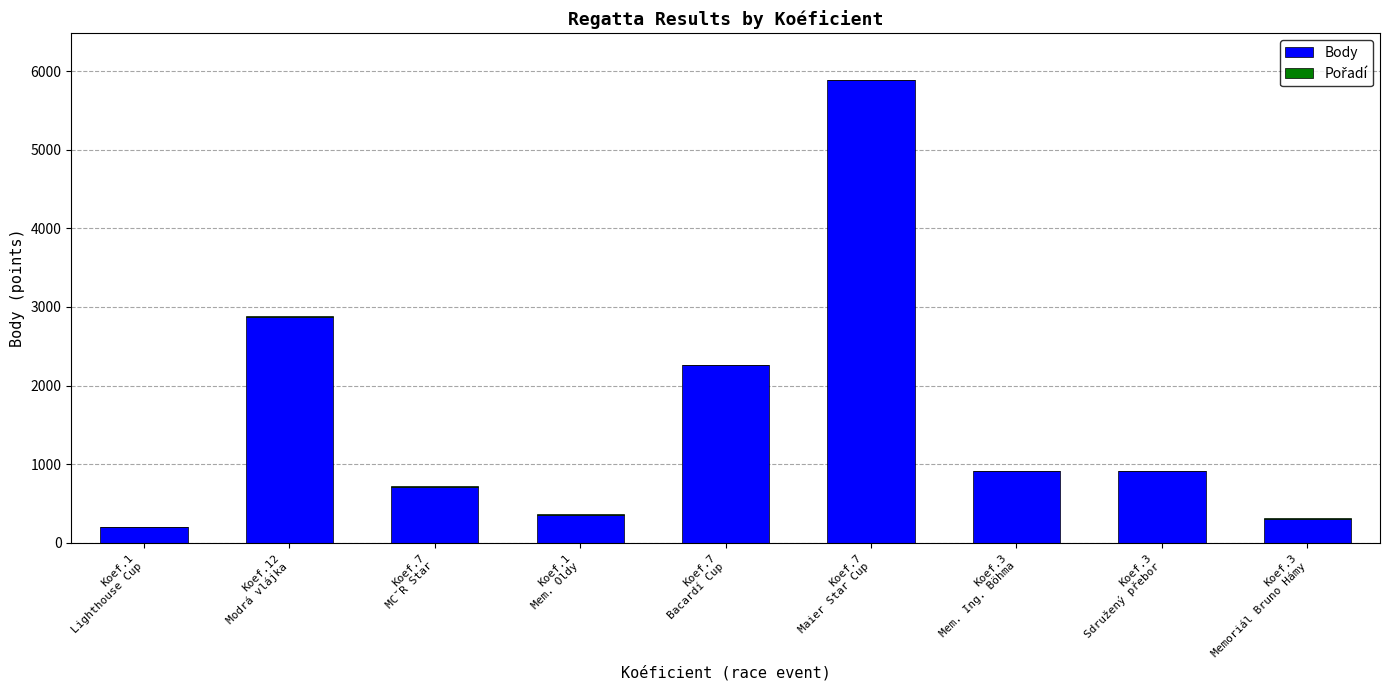

What is the maximum value for Body?

5890